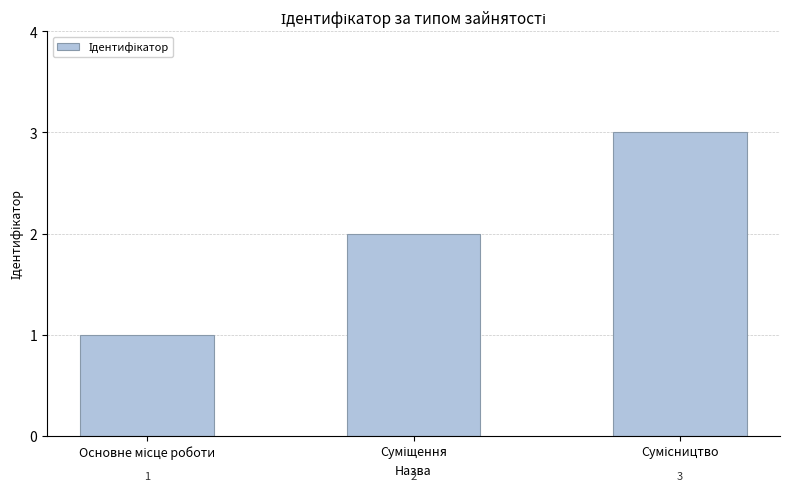

What is the greatest value displayed?

3